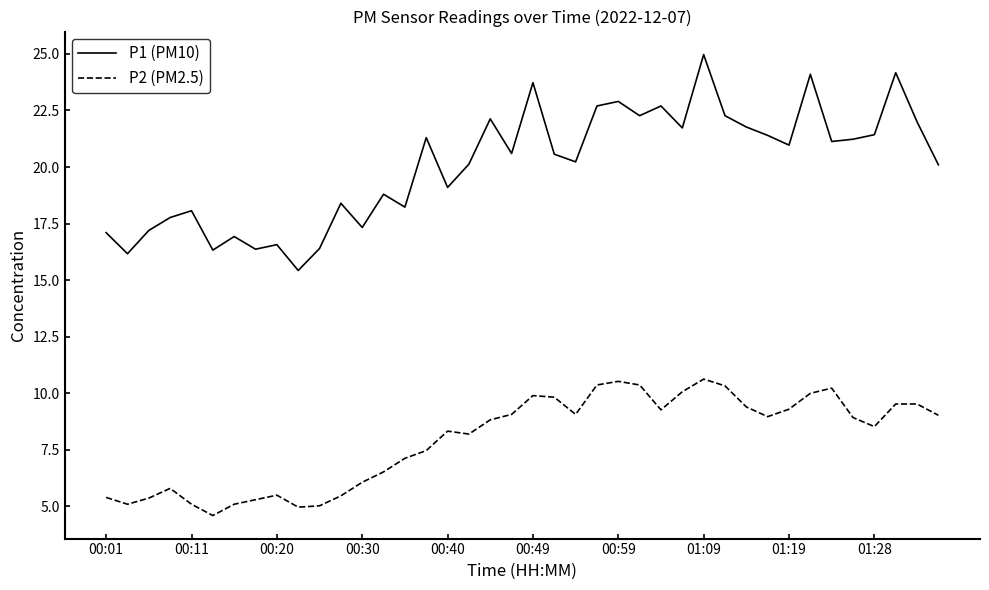

Which series has the largest total across all categories?

P1 (PM10)